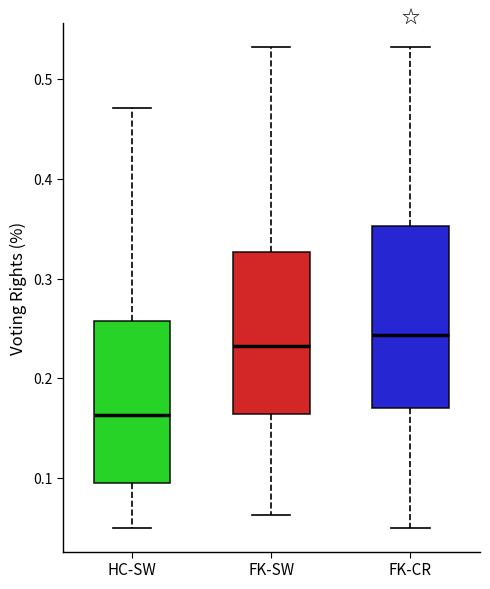

Comparing the boxes themselves (not the whiskers), which one is the tallest?

FK-CR